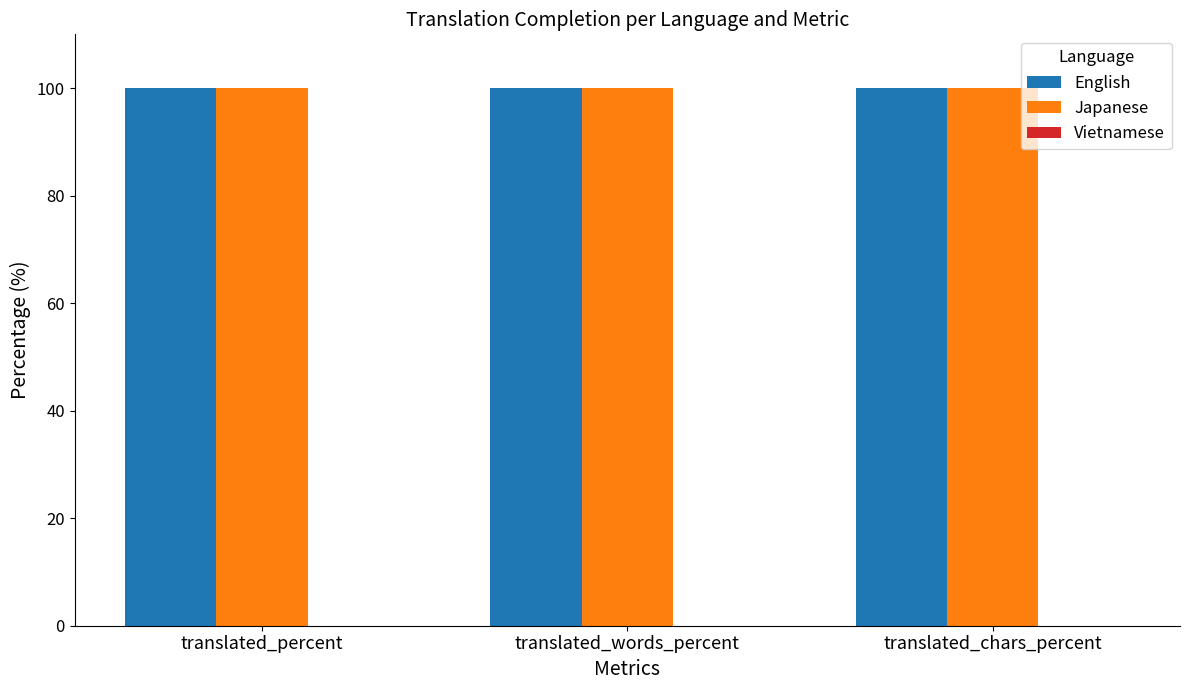

At which category is the sum across all series the highest?

translated_percent